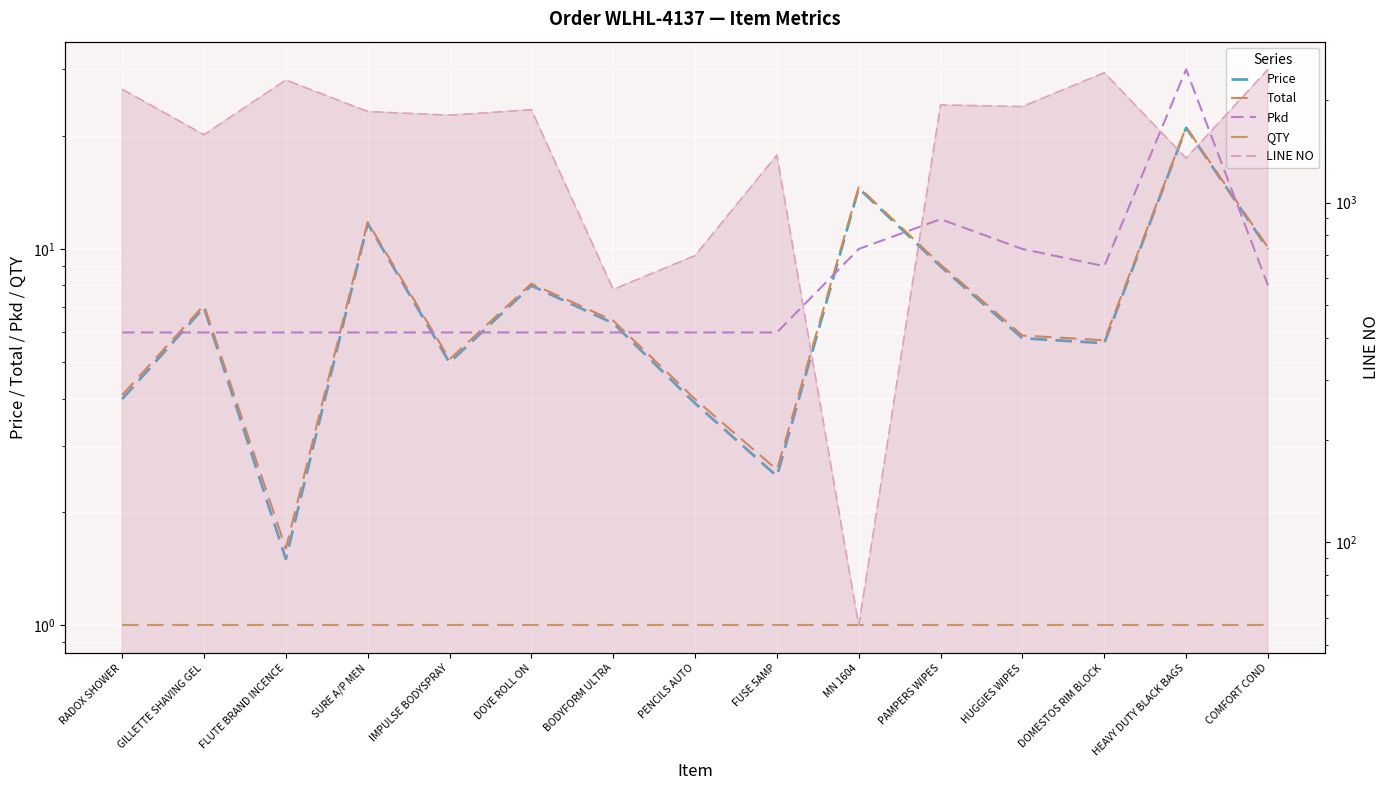

What is the sum of all Total values?

117.3